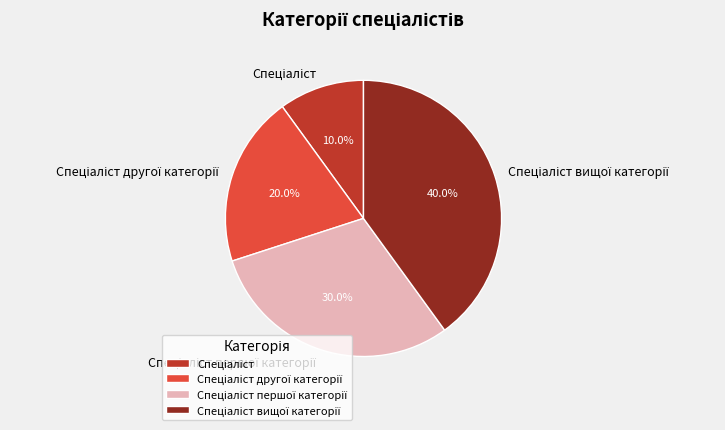

Is there a majority slice in this chart?

No